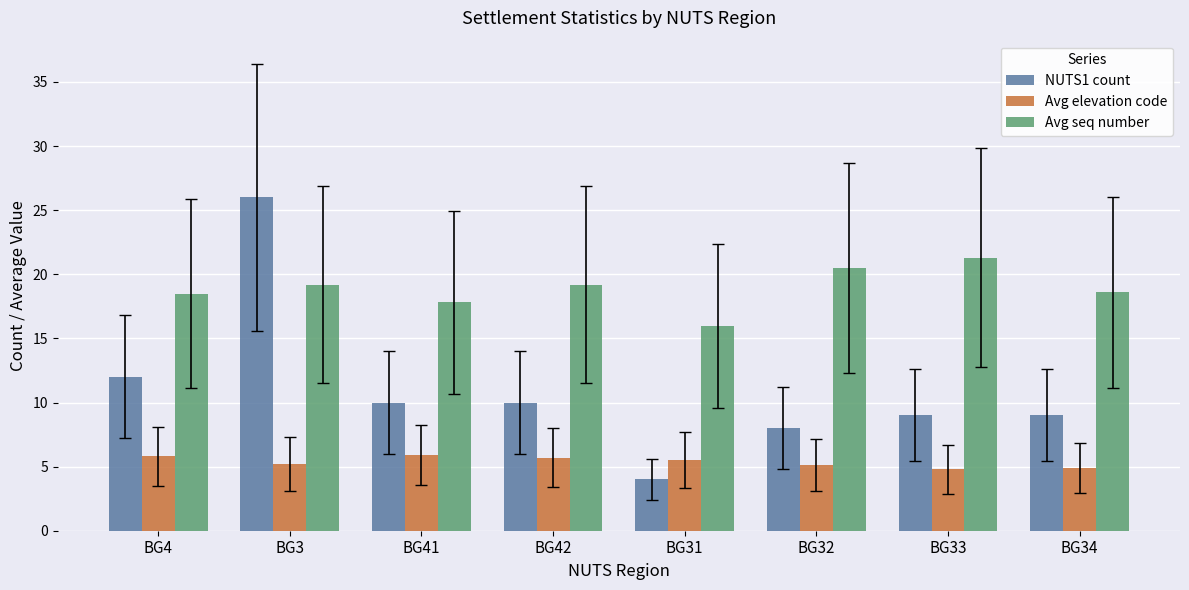

The value of NUTS1 count at BG42 is 10.0. True or false?

True